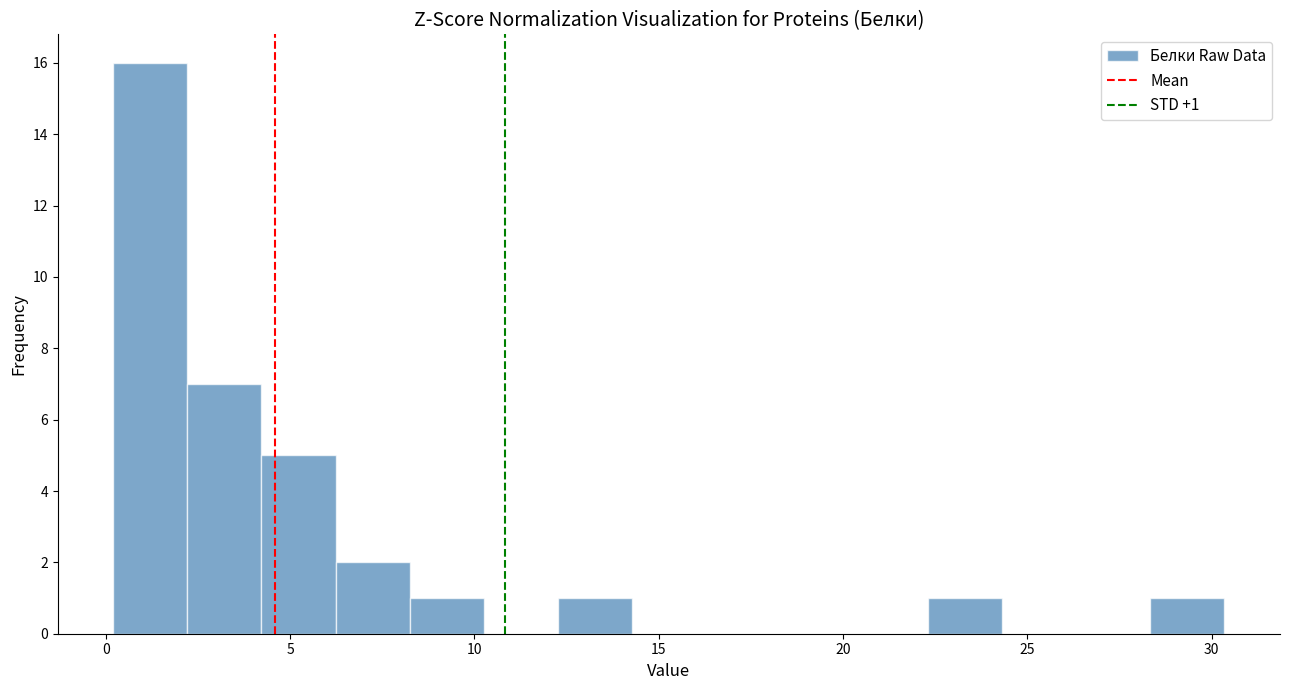

Over which range of the x-axis is the bar tallest?

0.0 to 2.0